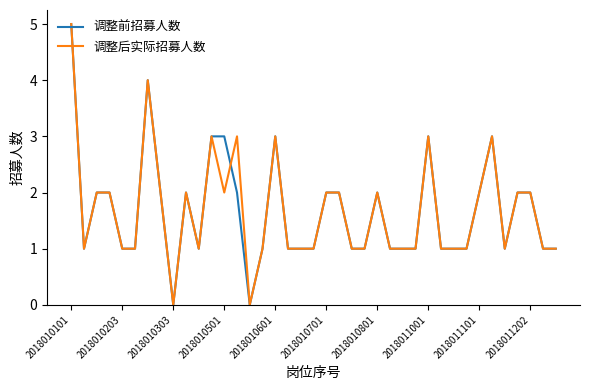

True or false: 调整前招募人数 and 调整后实际招募人数 intersect in this chart.

True